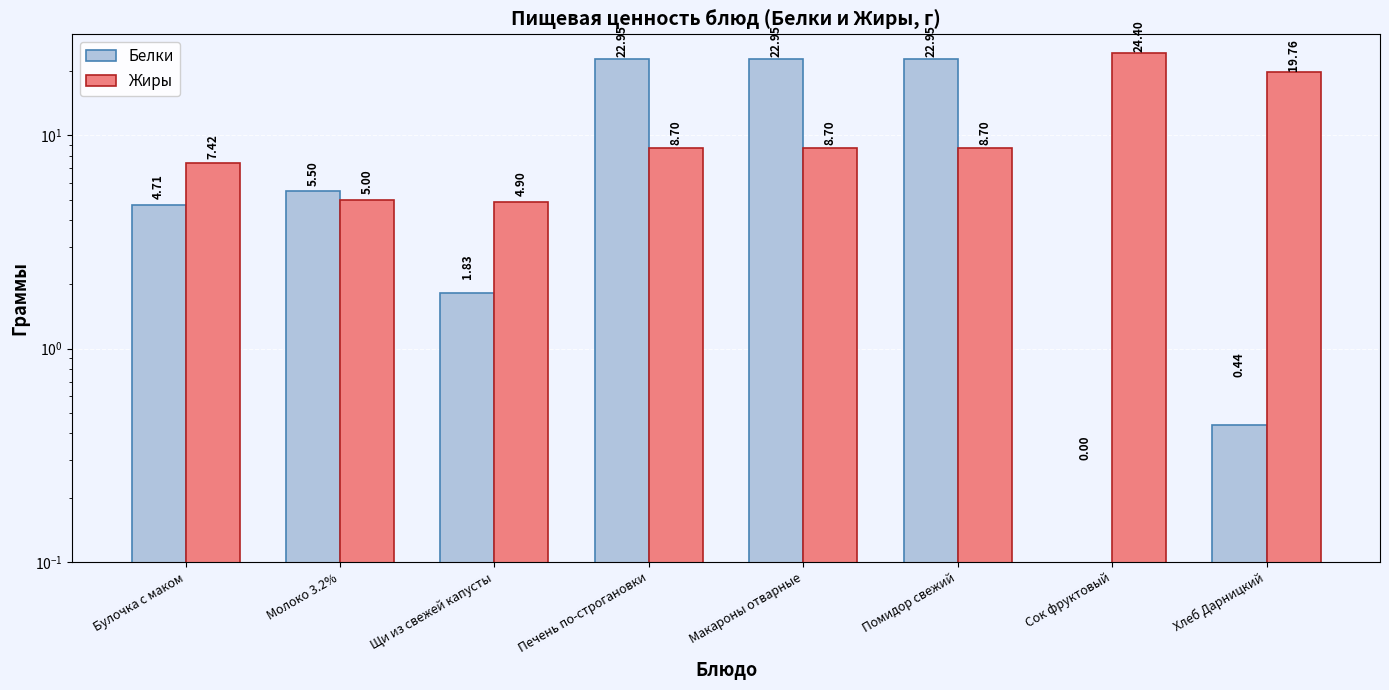

The value of Белки at Щи из свежей капусты is 2.5. True or false?

False